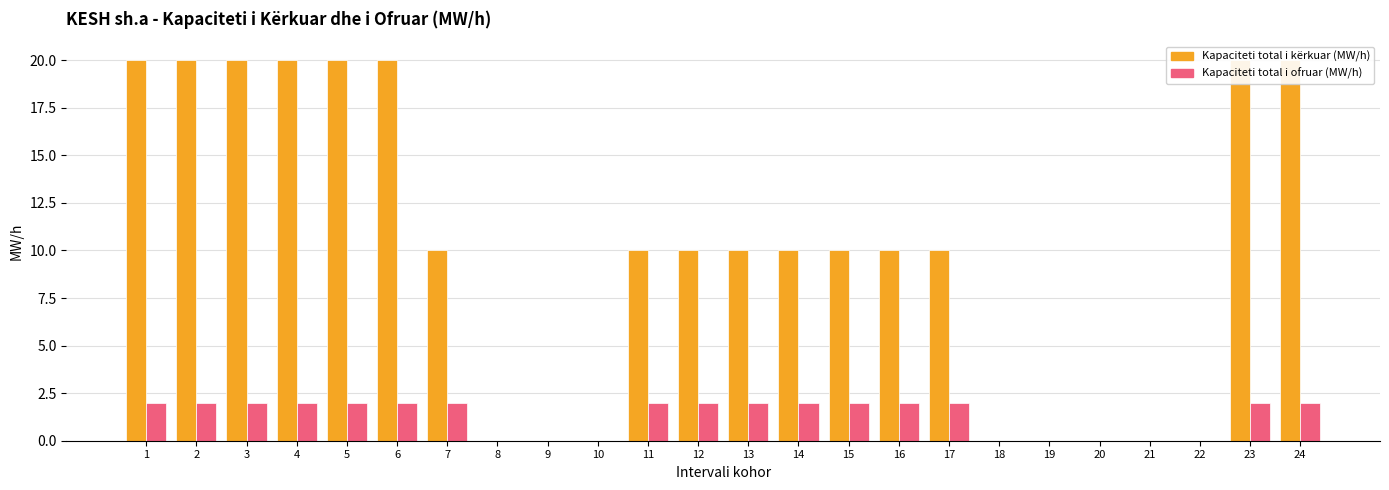

List the labels in order of Kapaciteti total i ofruar (MW/h) value, smallest first.

8, 9, 10, 18, 19, 20, 21, 22, 1, 2, 3, 4, 5, 6, 7, 11, 12, 13, 14, 15, 16, 17, 23, 24